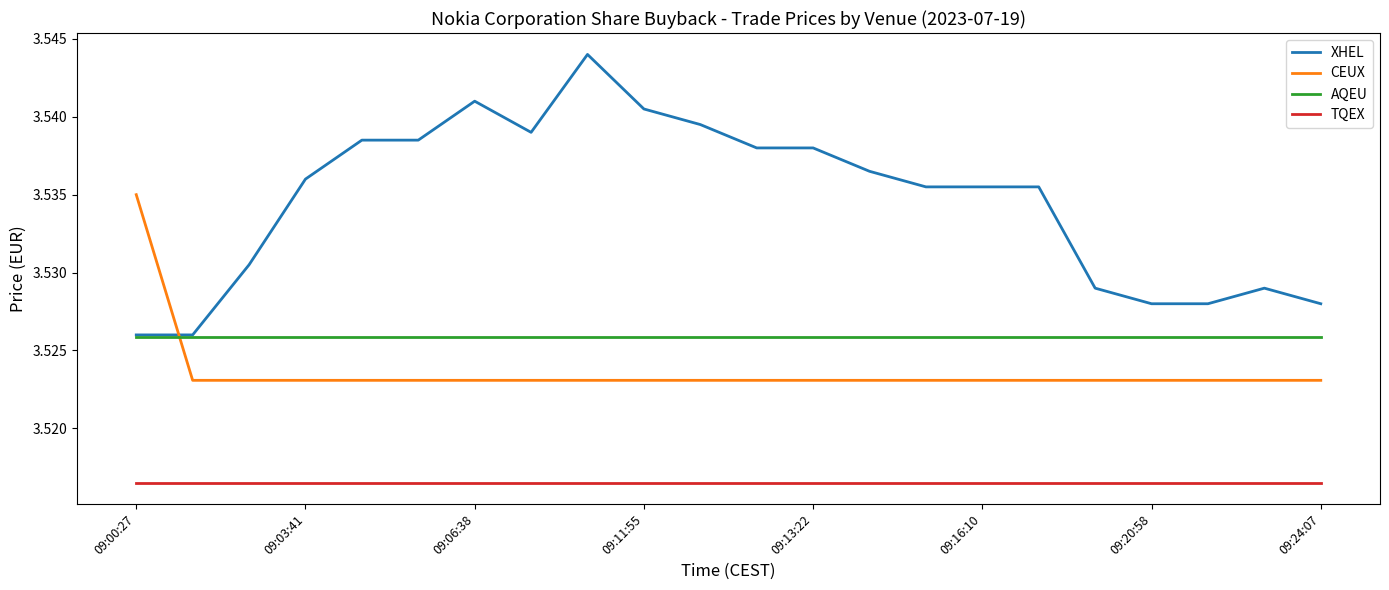

Which series has the largest total across all categories?

XHEL